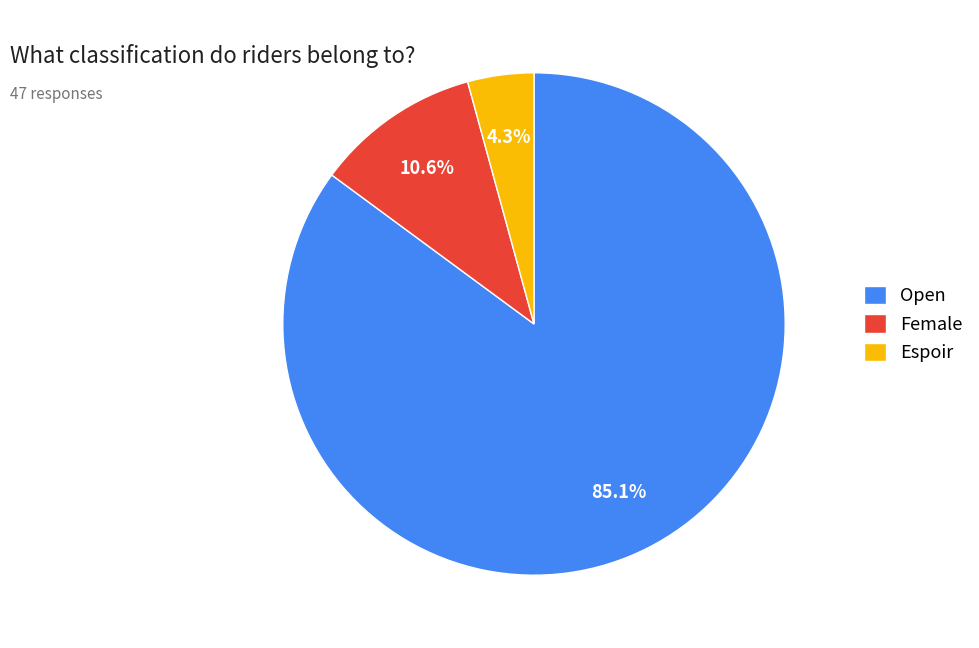

Which has a higher value, Espoir or Open?

Open